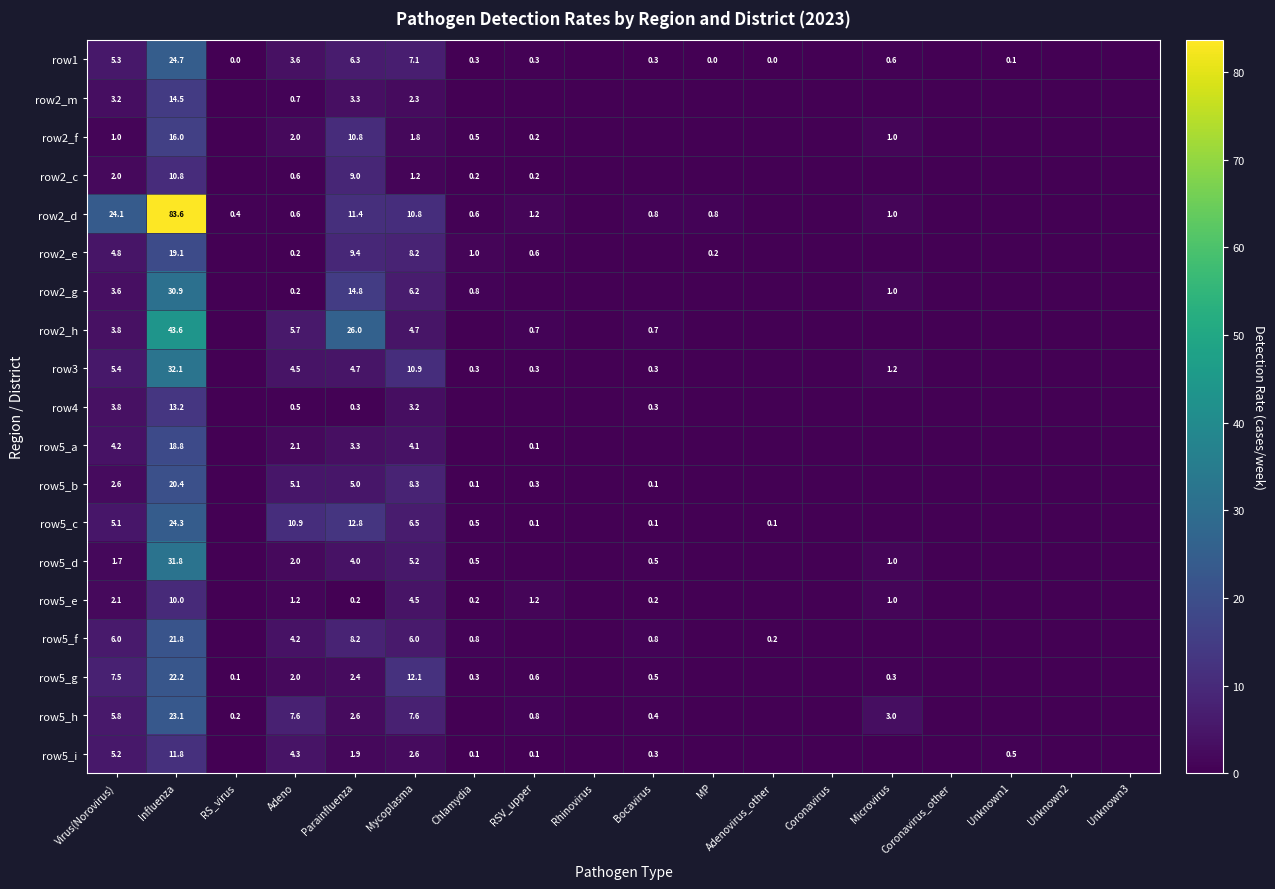

Is it true that row5_g equals 3.5 at Virus(Norovirus)?

False